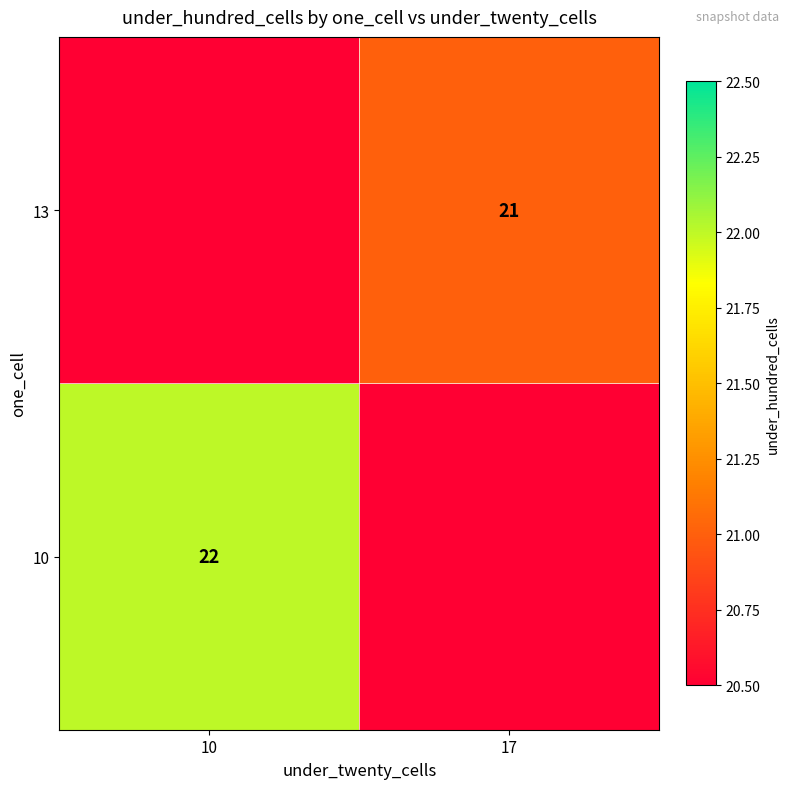

The 10 series shows 22 at 10. True or false?

True